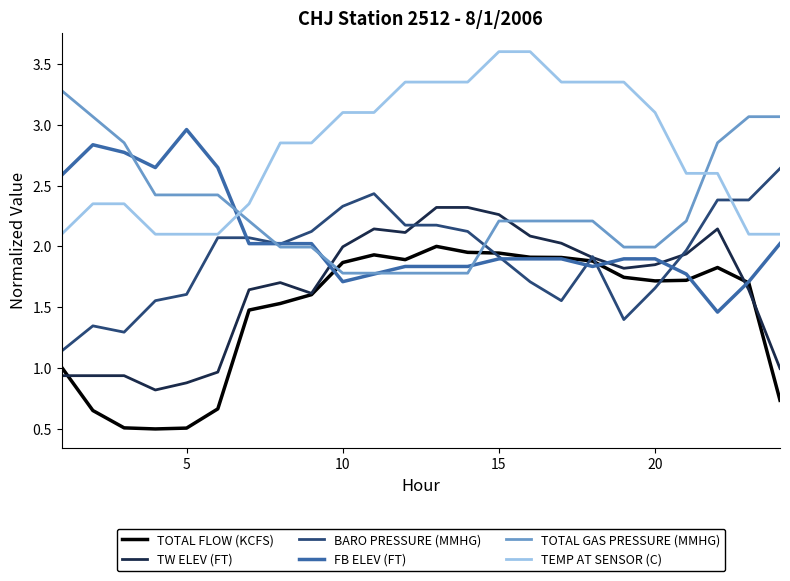

Which series has the largest total across all categories?

TEMP AT SENSOR (C)